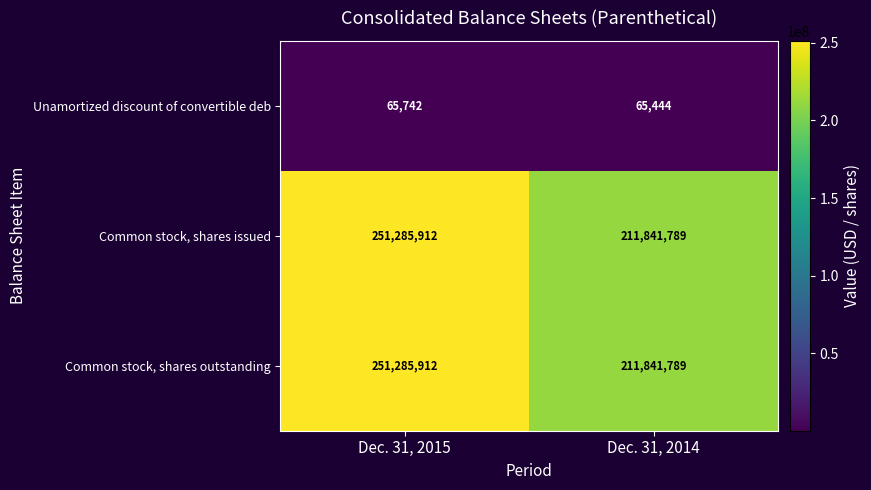

The Common stock, shares outstanding series shows 62322024 at Dec. 31, 2014. True or false?

False